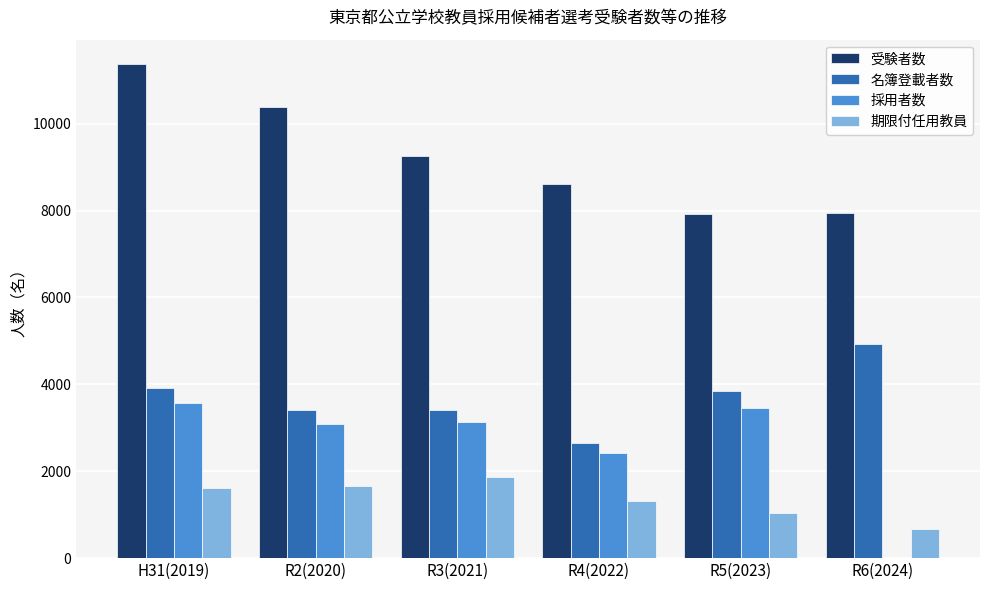

What is the sum of the 期限付任用教員 values at R5(2023) and R3(2021)?

2902